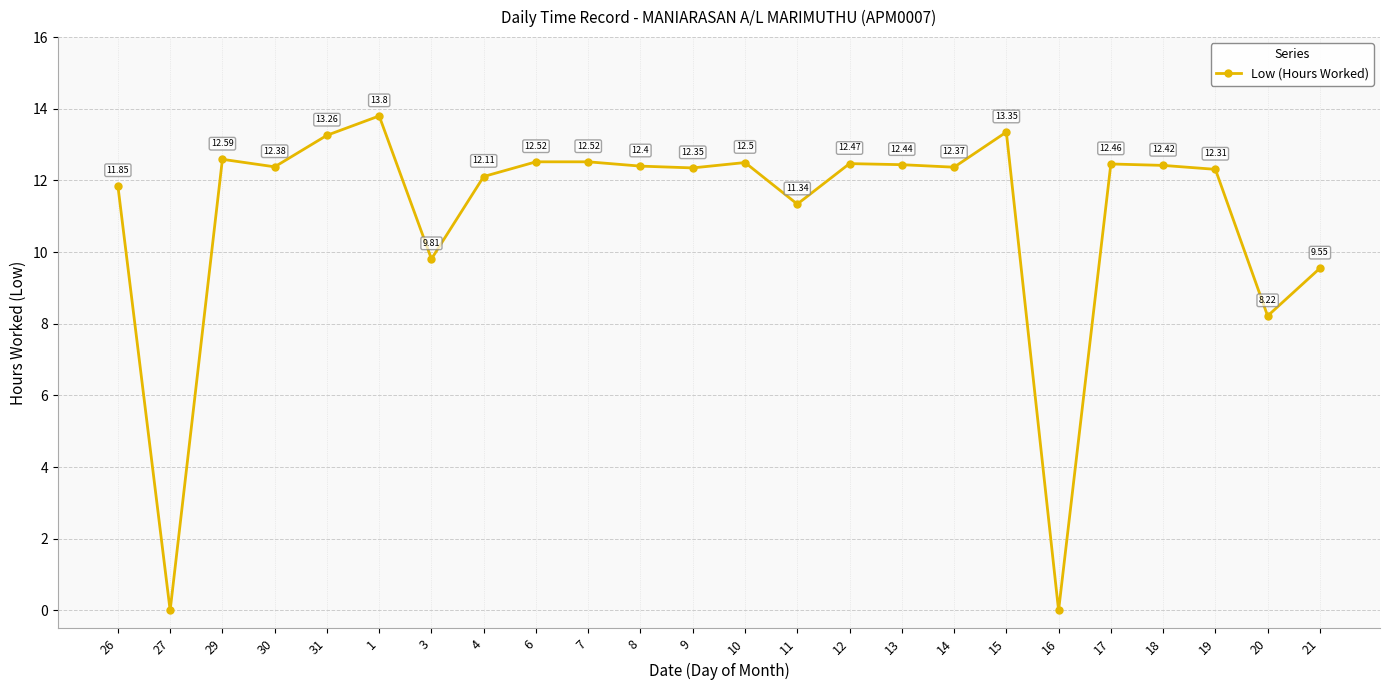

What is the value of the 14th point from the left?

11.3